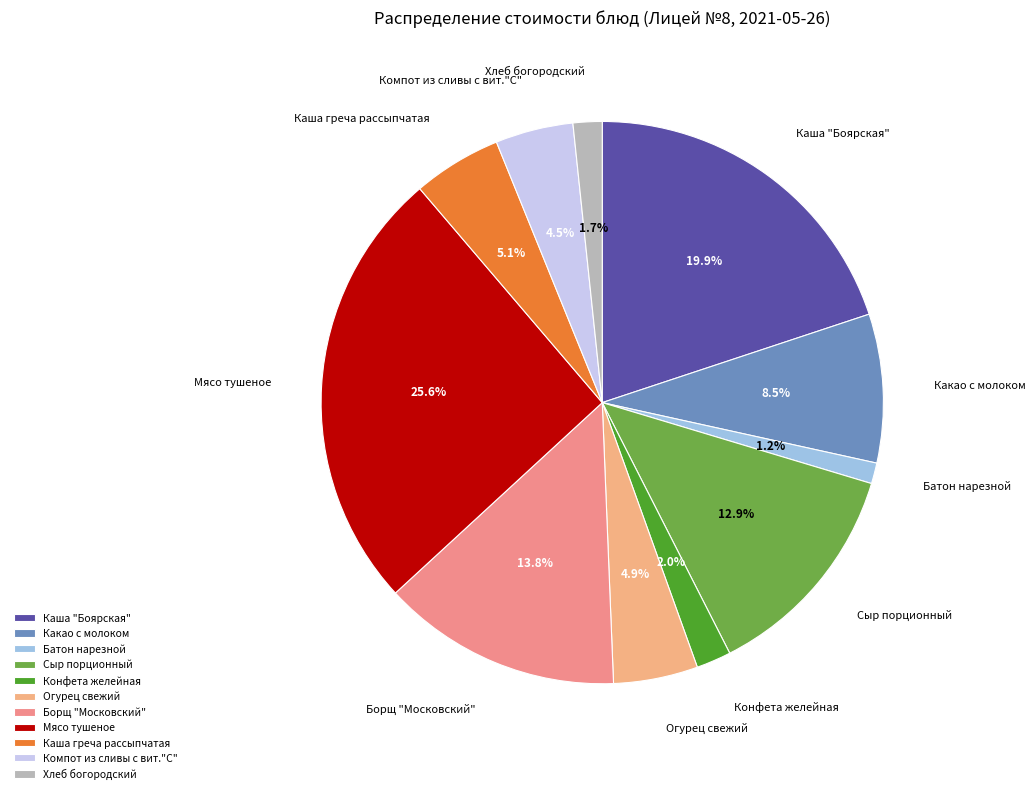

To the nearest percent, what percentage of the pie is Каша "Боярская"?

20%